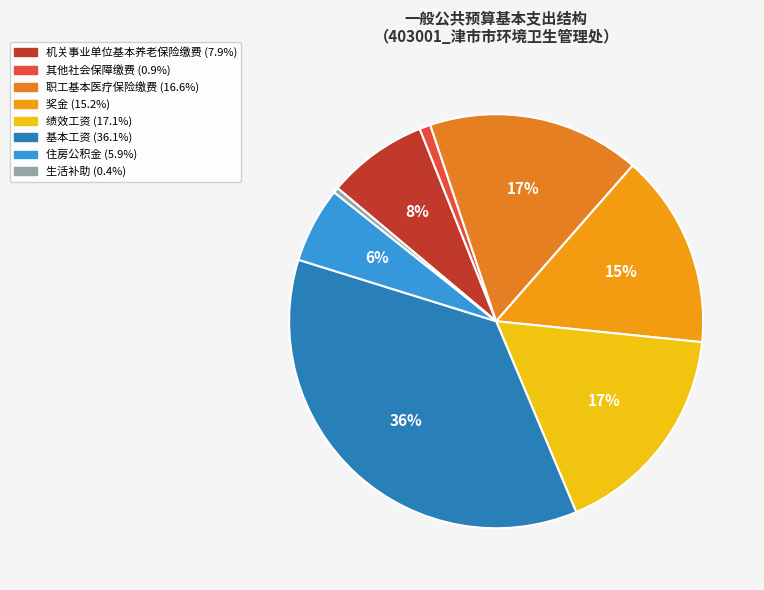

Rank the categories by value from lowest to highest.

生活补助, 其他社会保障缴费, 住房公积金, 机关事业单位基本养老保险缴费, 奖金, 职工基本医疗保险缴费, 绩效工资, 基本工资